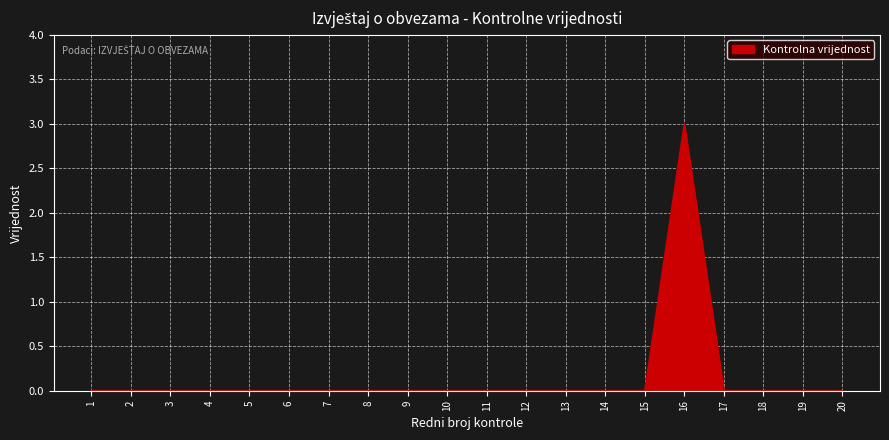

Between 16 and 17, which is larger?

16